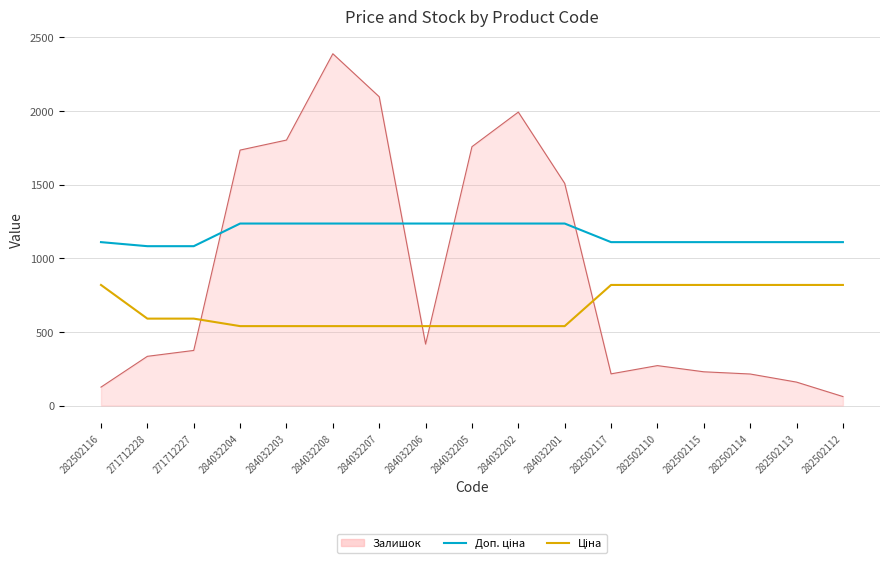

Which series has the largest range (max minus min)?

Залишок